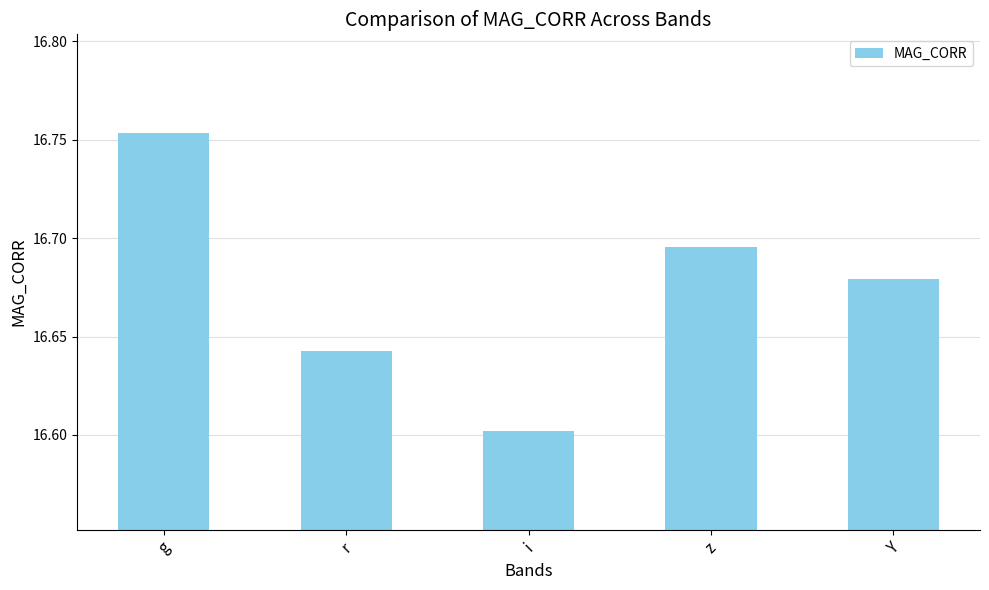

Which category has the lowest value across all series?

i